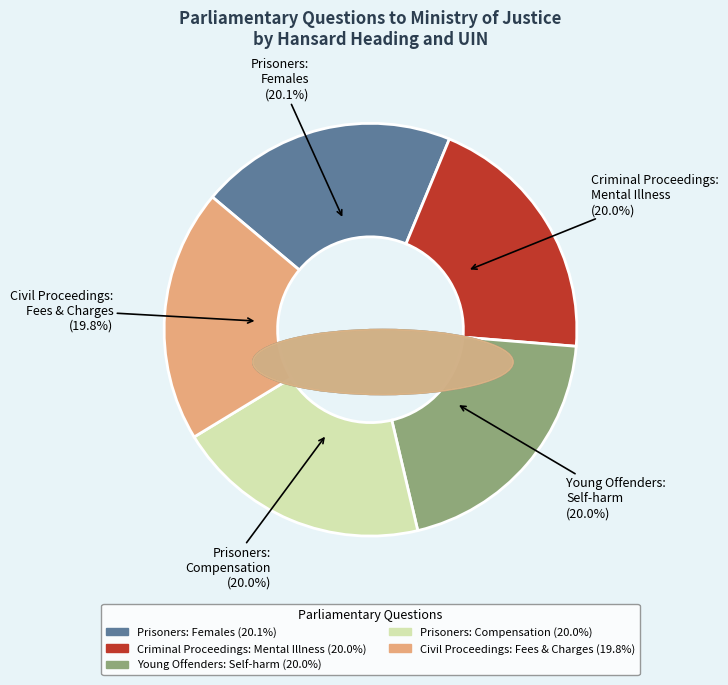

Does any single category account for the majority?

No